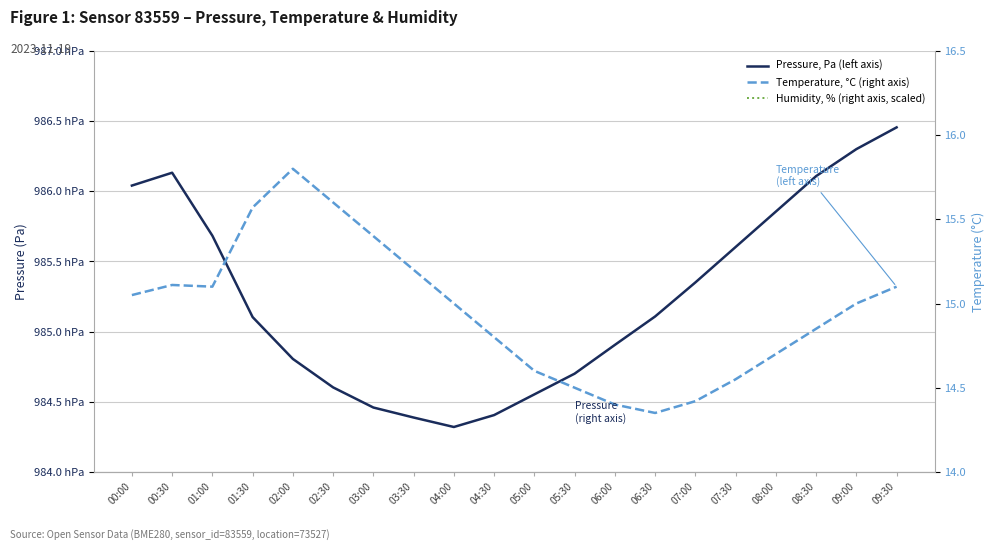

How many lines are shown in the chart?

3